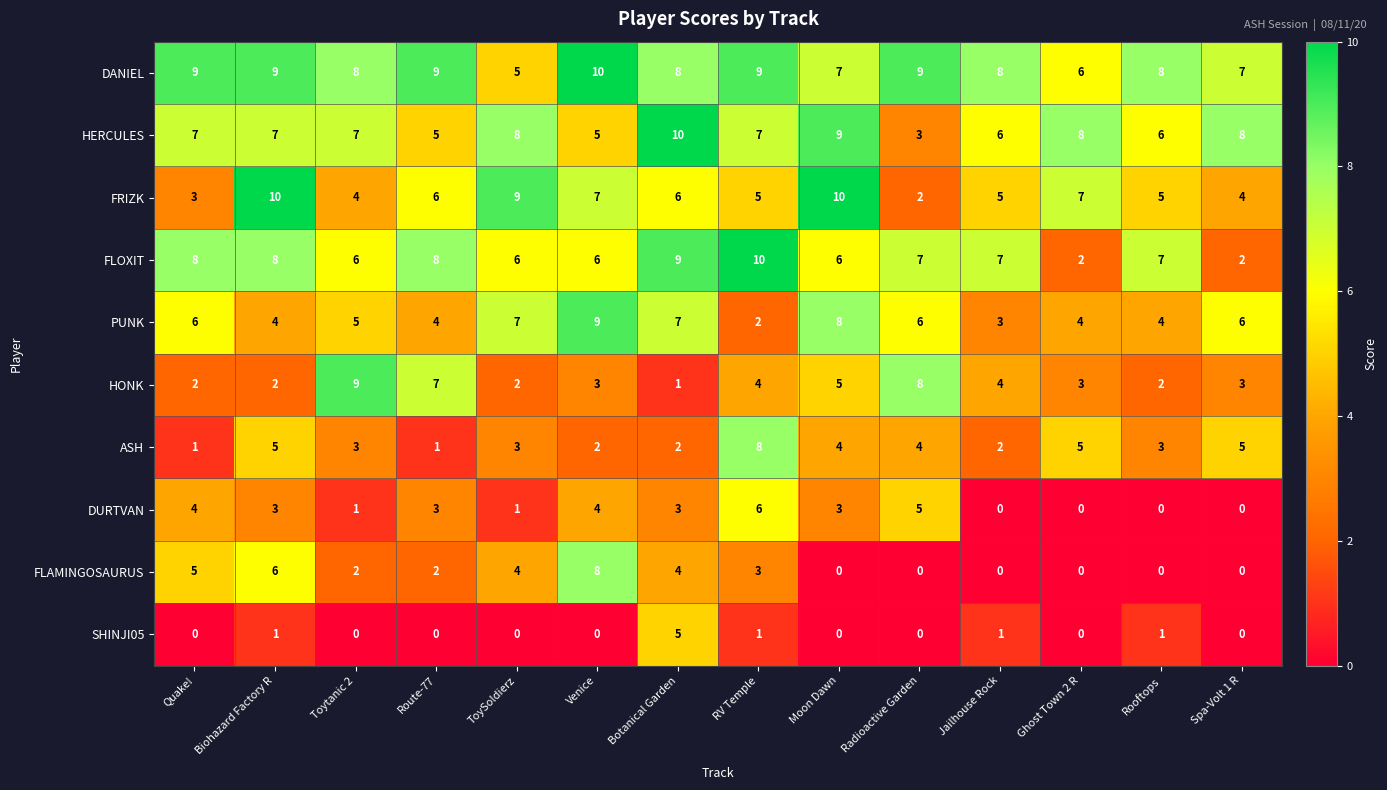

How many ASH values are between 2 and 5?

11